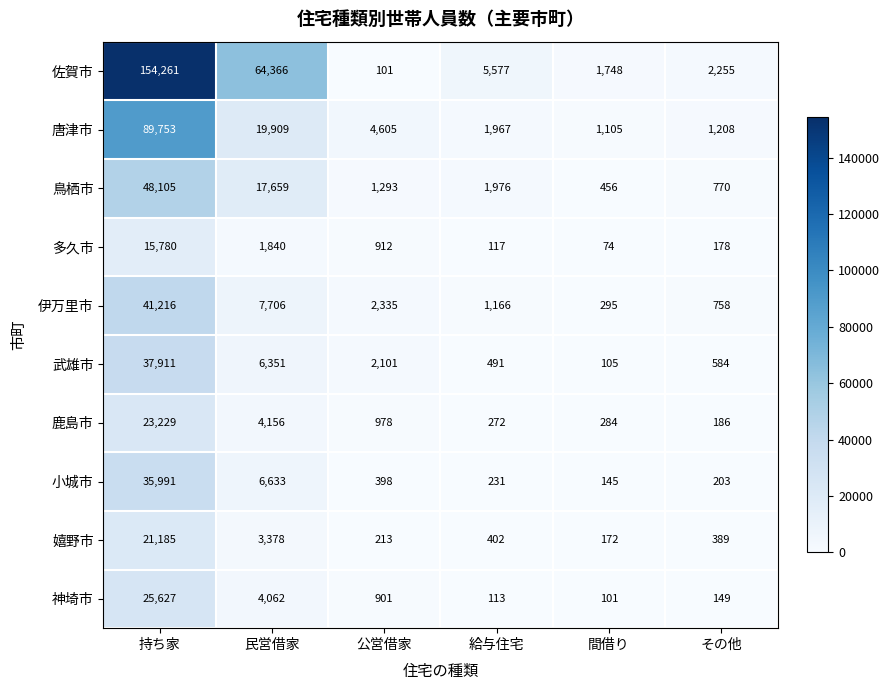

Which label corresponds to the largest value in the chart?

持ち家